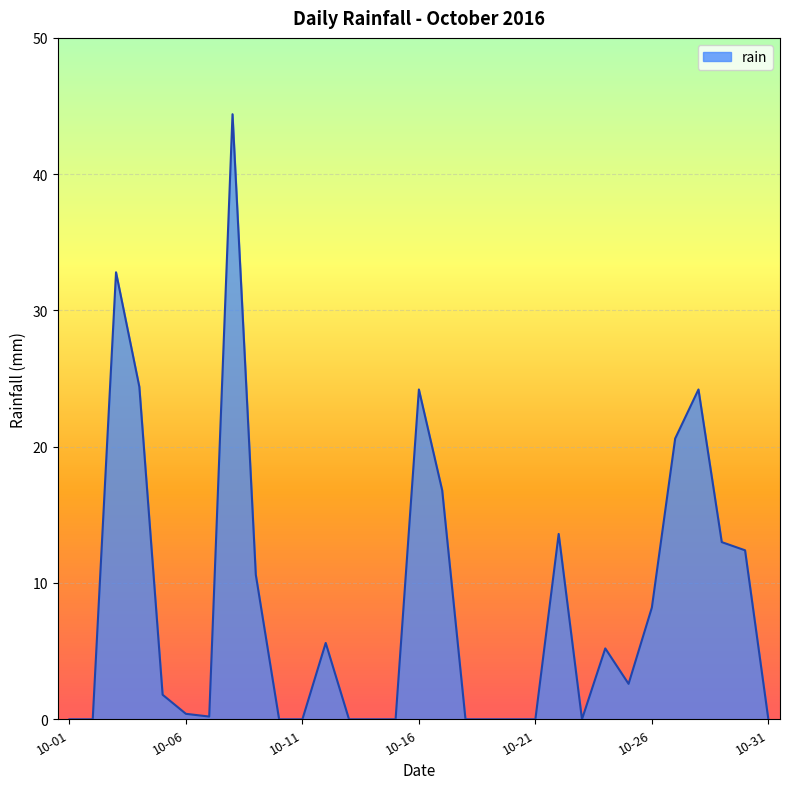

What is the greatest value displayed?

44.4